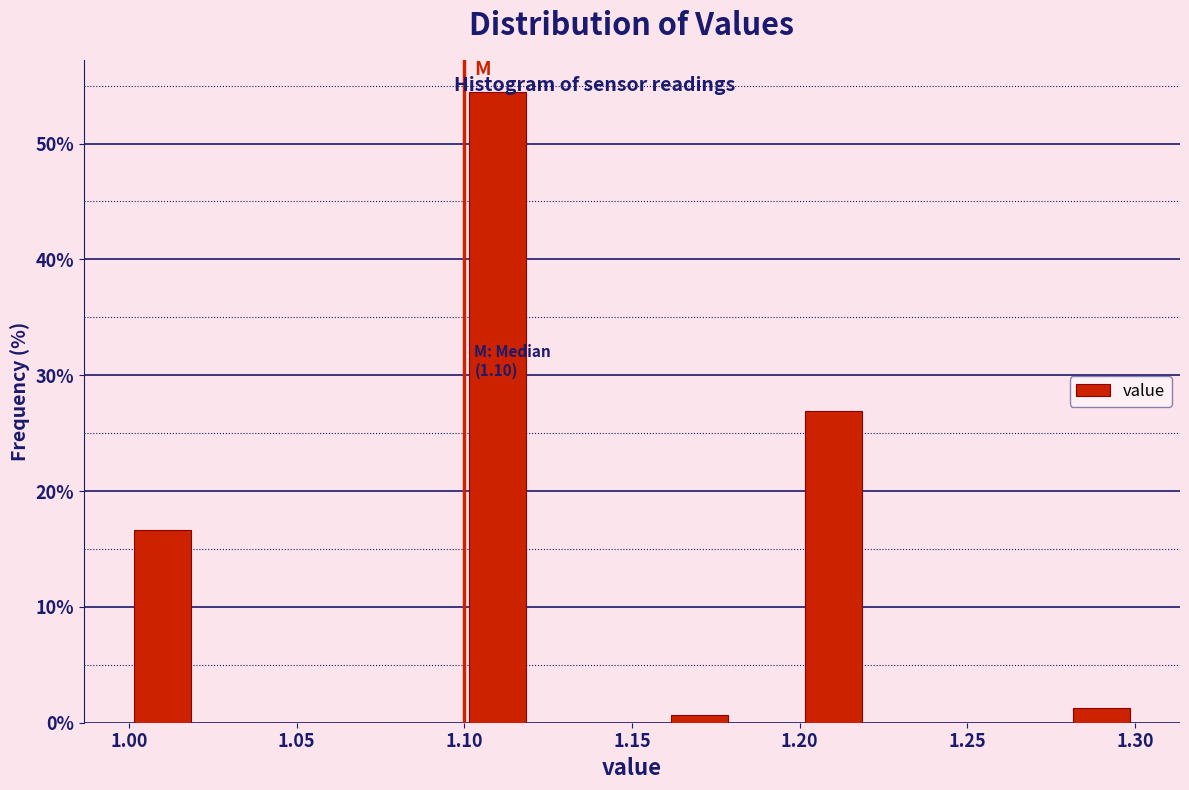

Over which range of the x-axis is the bar tallest?

1.10 to 1.12